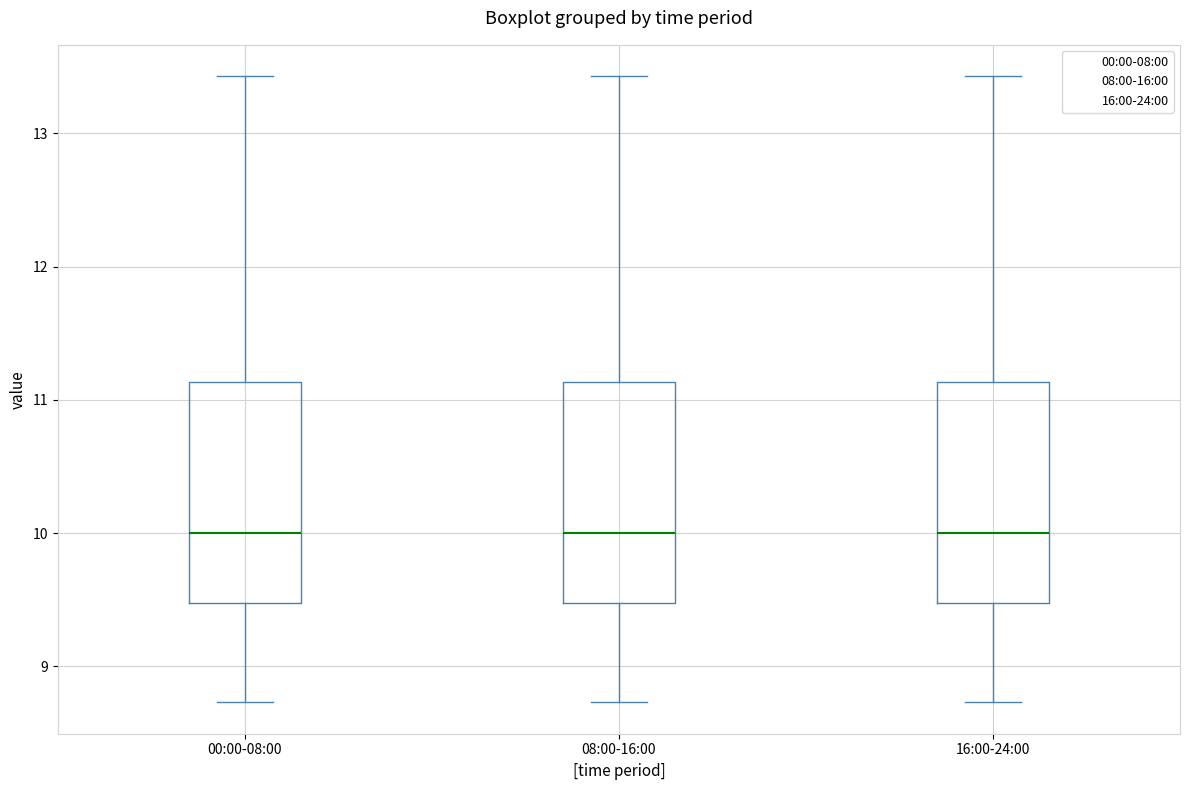

Reading left to right, transcribe this box plot: for each box, give where its median line is, the range the box spans, and where its two whiskers end, as read against the y-axis. The values are not printed on the chart, so give them approximately, as read against the axis.

00:00-08:00: median 10.0, box 9.5 to 11.1, whiskers 8.7 to 13.4
08:00-16:00: median 10.0, box 9.5 to 11.1, whiskers 8.7 to 13.4
16:00-24:00: median 10.0, box 9.5 to 11.1, whiskers 8.7 to 13.4